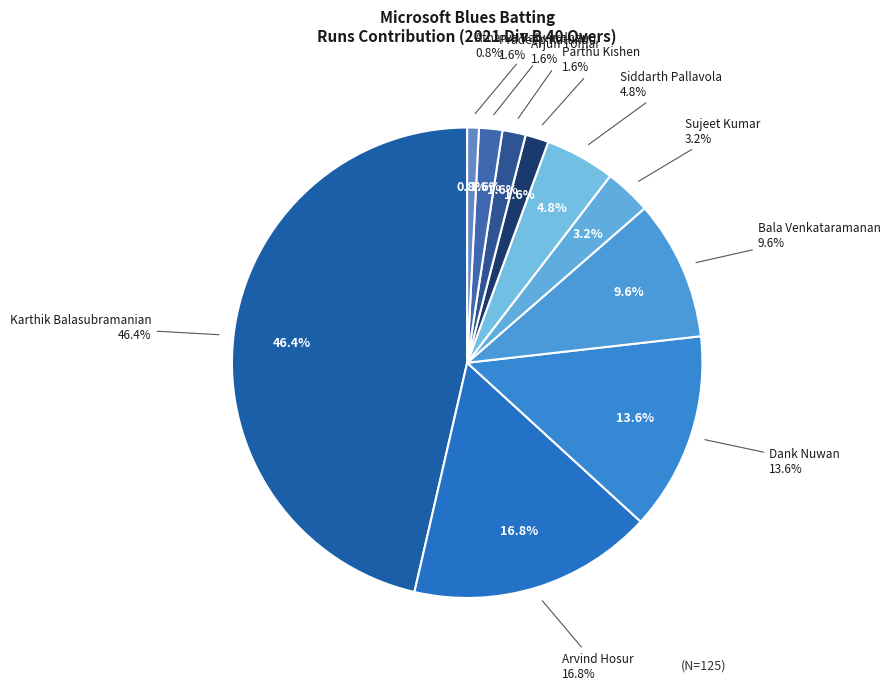

Does Atharva Patwardhan represent more than half of the total?

No